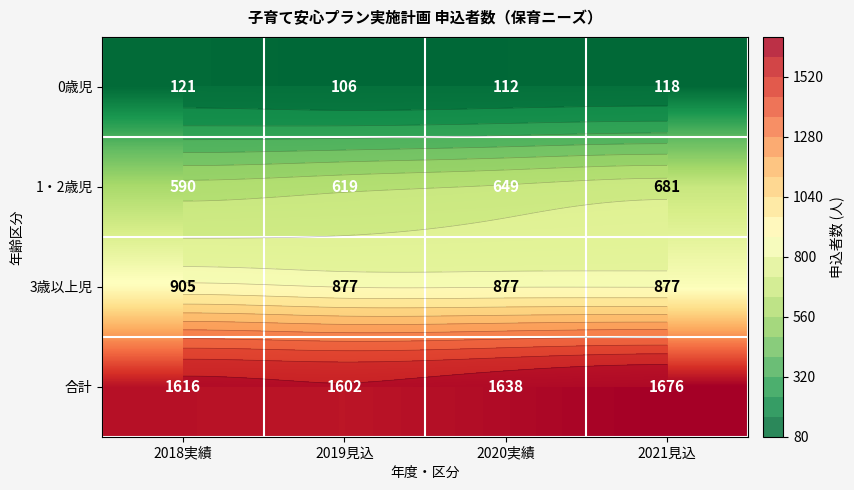

At how many categories does at least one series exceed 491?

4